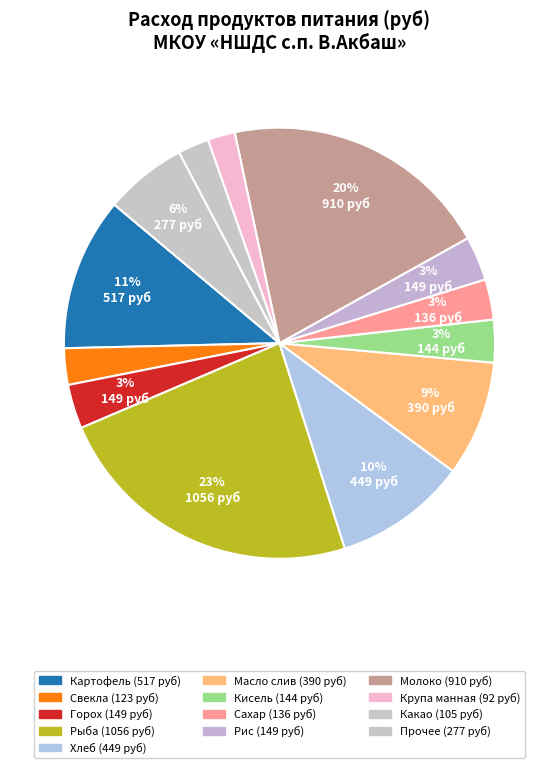

How many segments does this pie chart have?

13